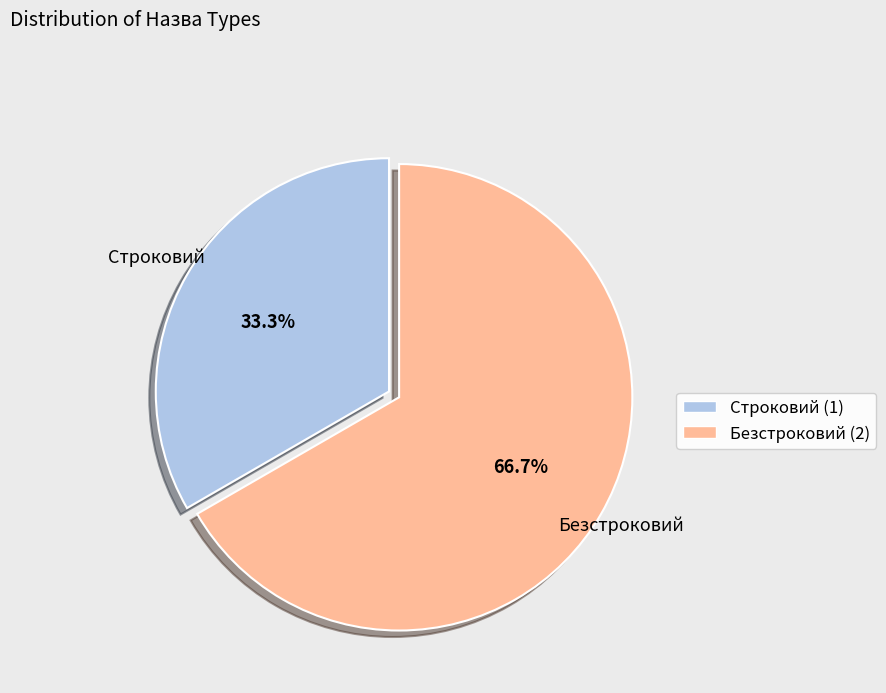

Which has a higher value, Безстроковий or Строковий?

Безстроковий